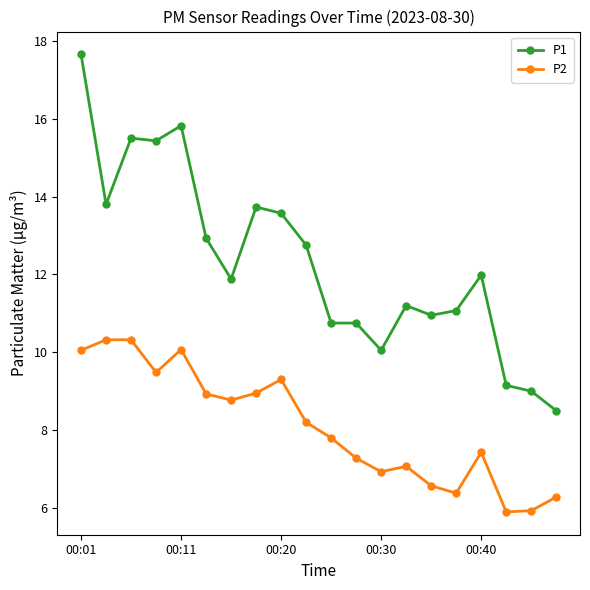

What is the value of the P2 point at the 20th from the left?

6.3